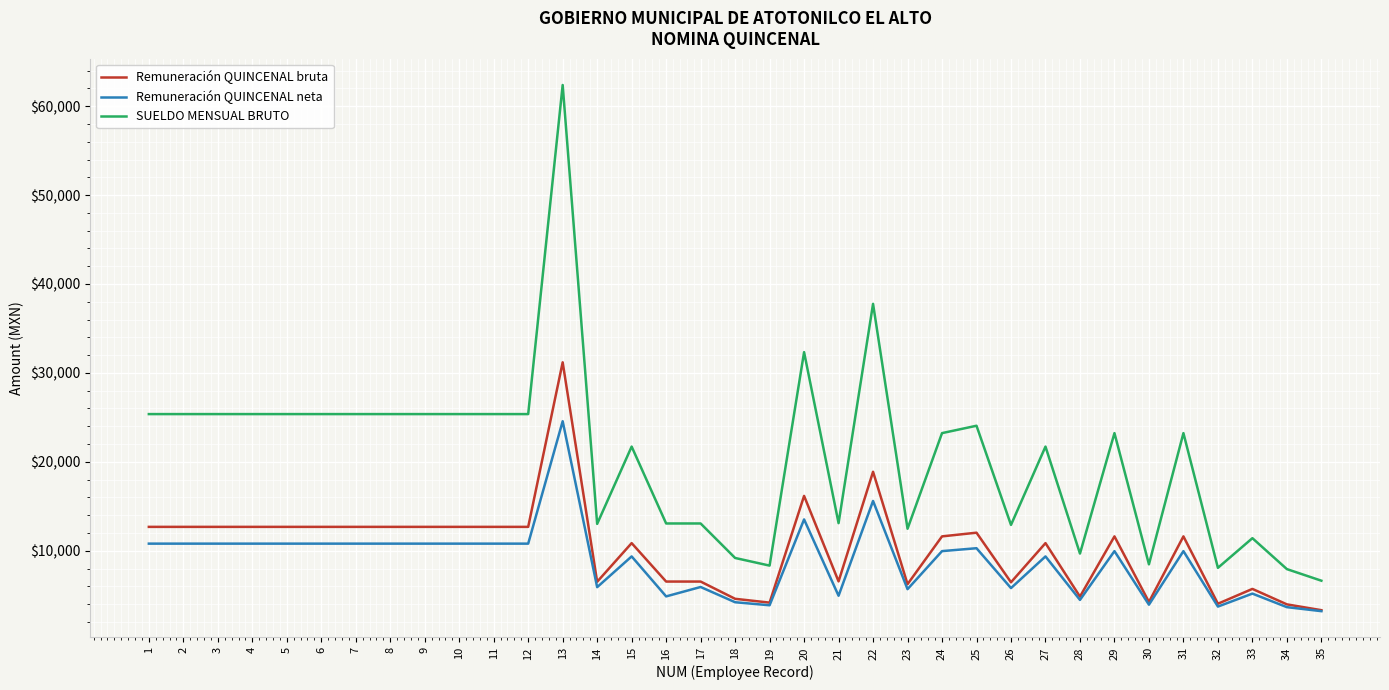

Where is SUELDO MENSUAL BRUTO nearest to the value 34506?

20